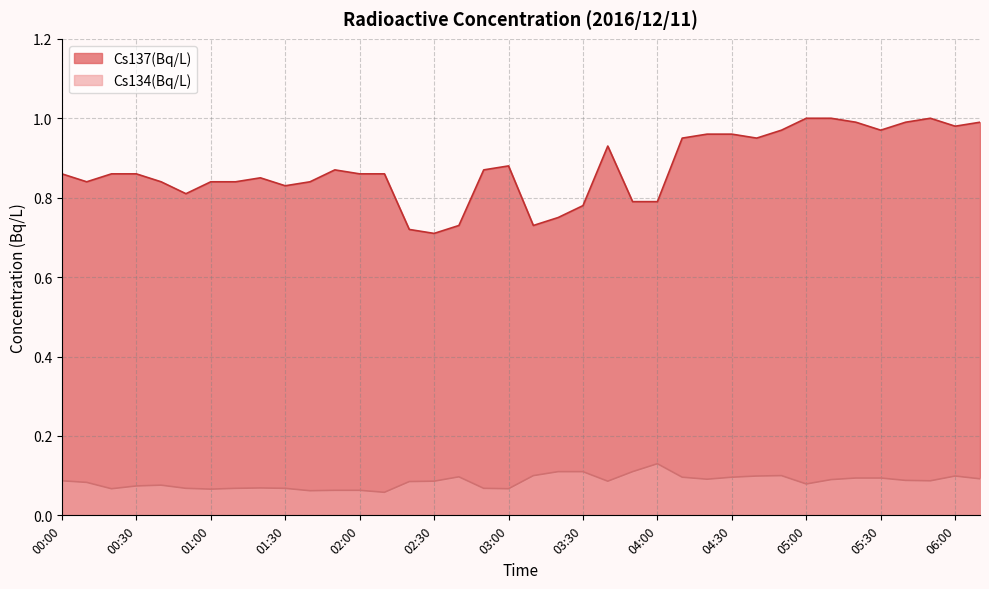

How many Cs134(Bq/L) values are between 0 and 1?

38